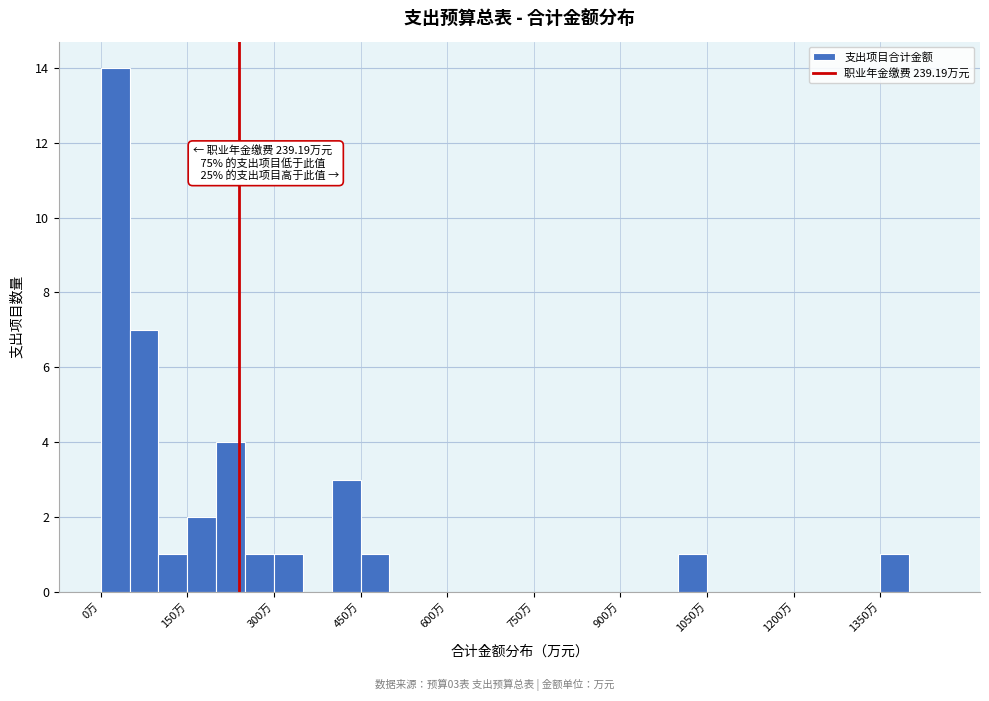

Around what value on the x-axis is the tallest bar? Give the approximate position of its centre, as read against the axis.

20